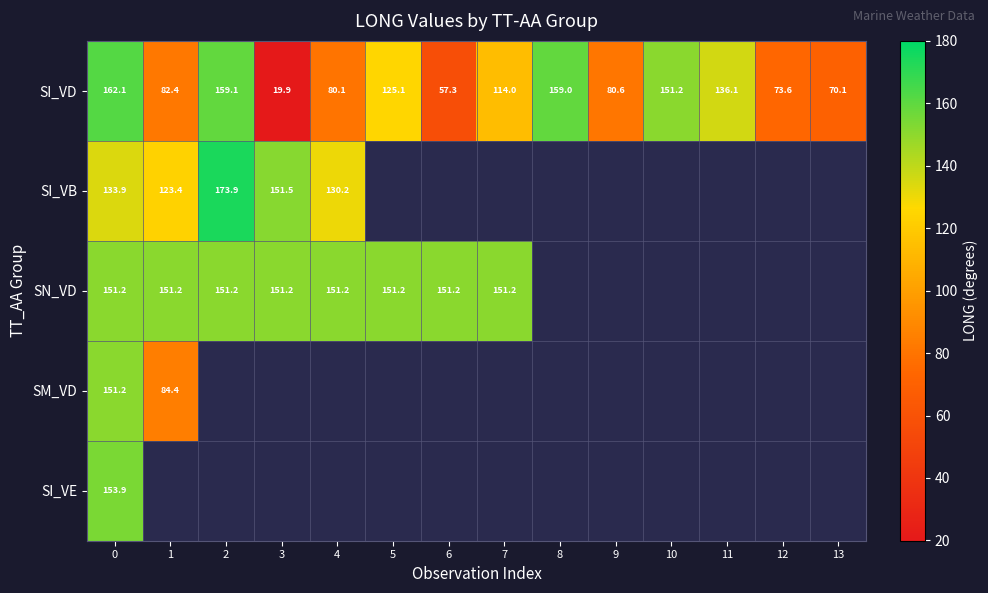

The value of SN_VD at 4 is 270.8. True or false?

False